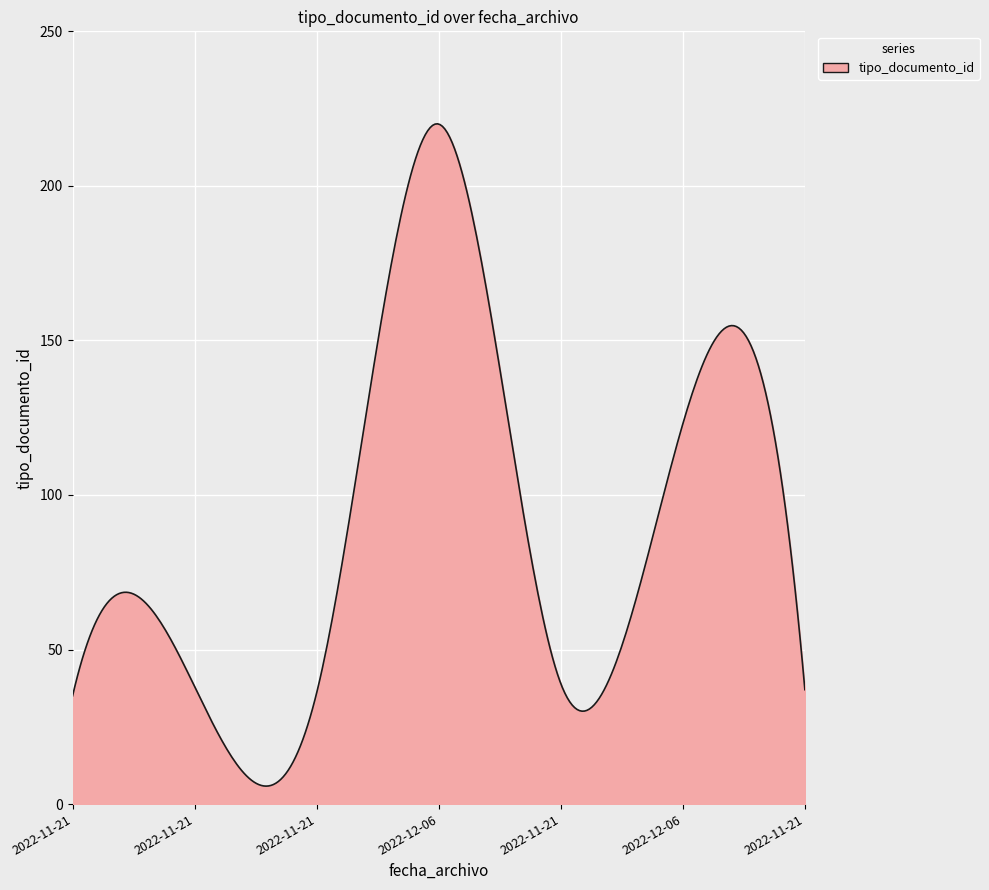

What is the difference between the maximum and minimum values?

214.3